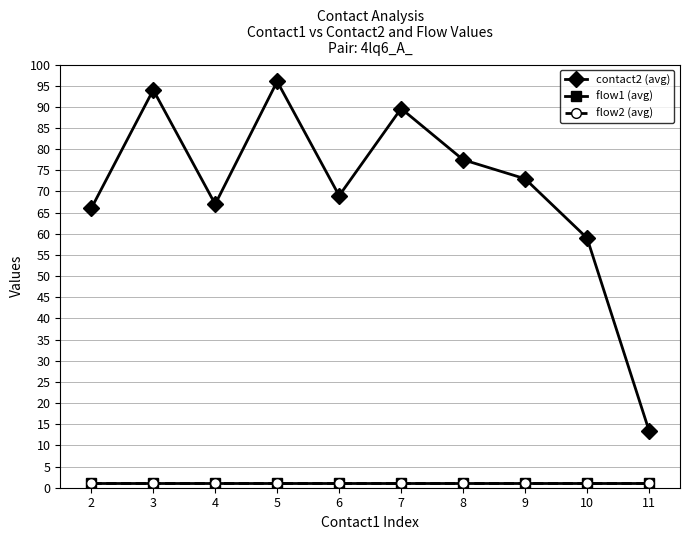

Rank the series at 4 from lowest to highest value.

flow1 (avg), flow2 (avg), contact2 (avg)